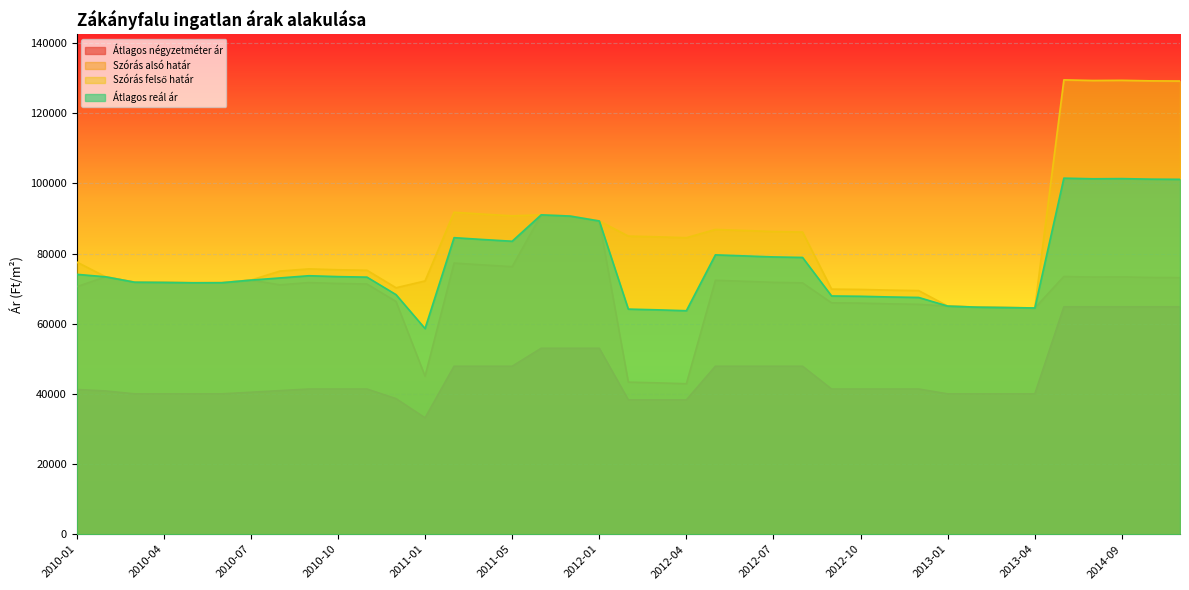

What is the minimum value shown in the chart?

33167